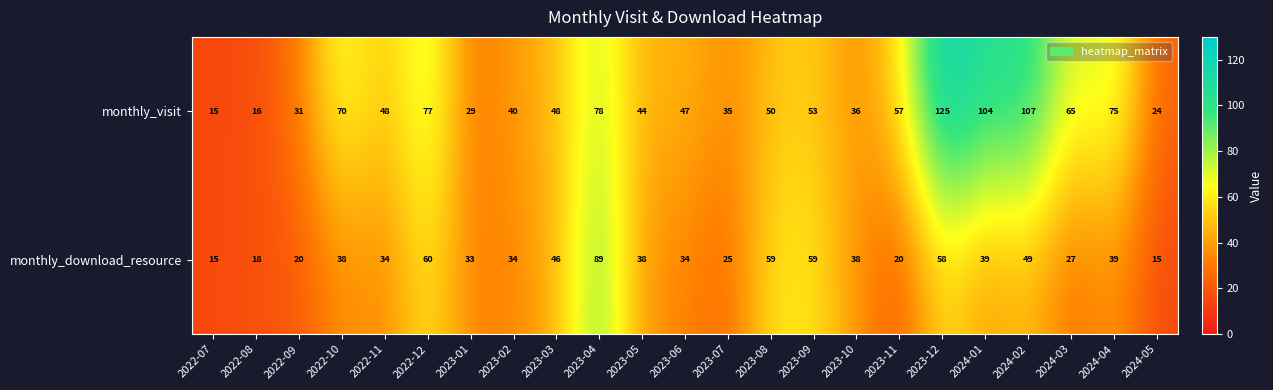

Which series has the largest total across all categories?

monthly_visit